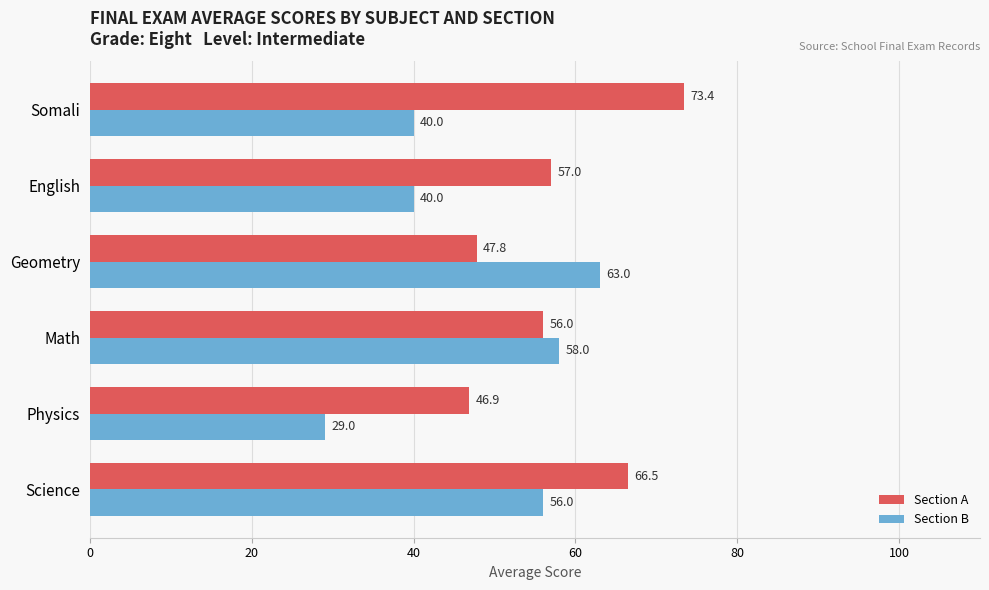

At which category does the chart reach its minimum across all series?

Physics